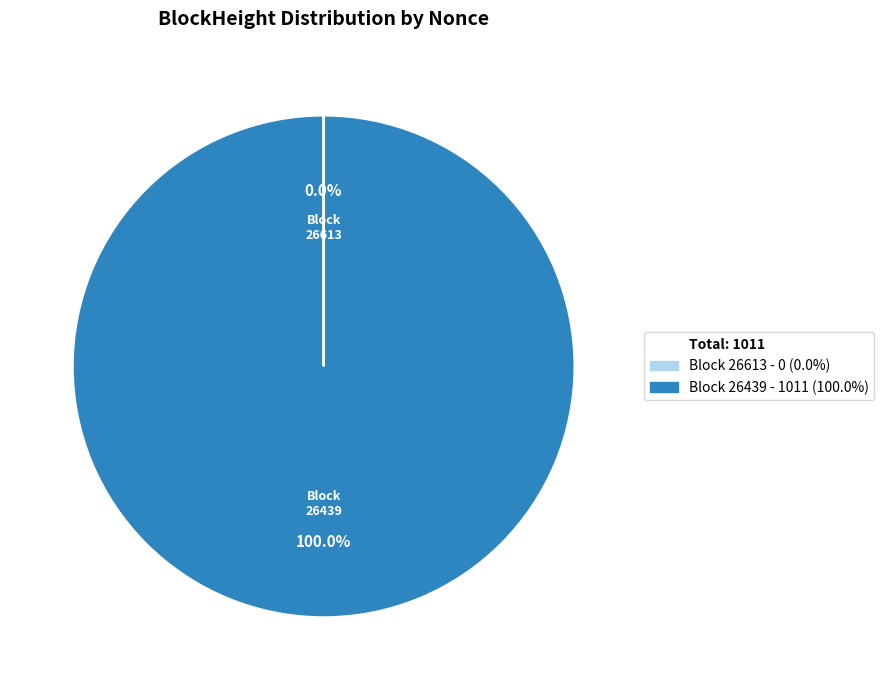

What is the majority slice?

Block 26439